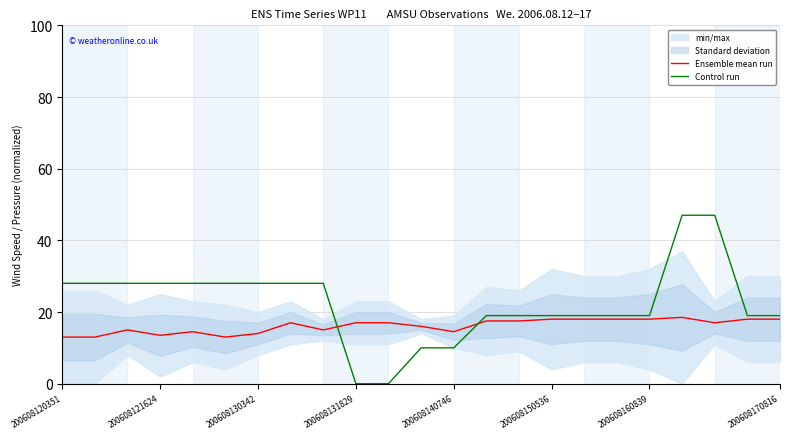

How many positive values does the Control run series have?

21